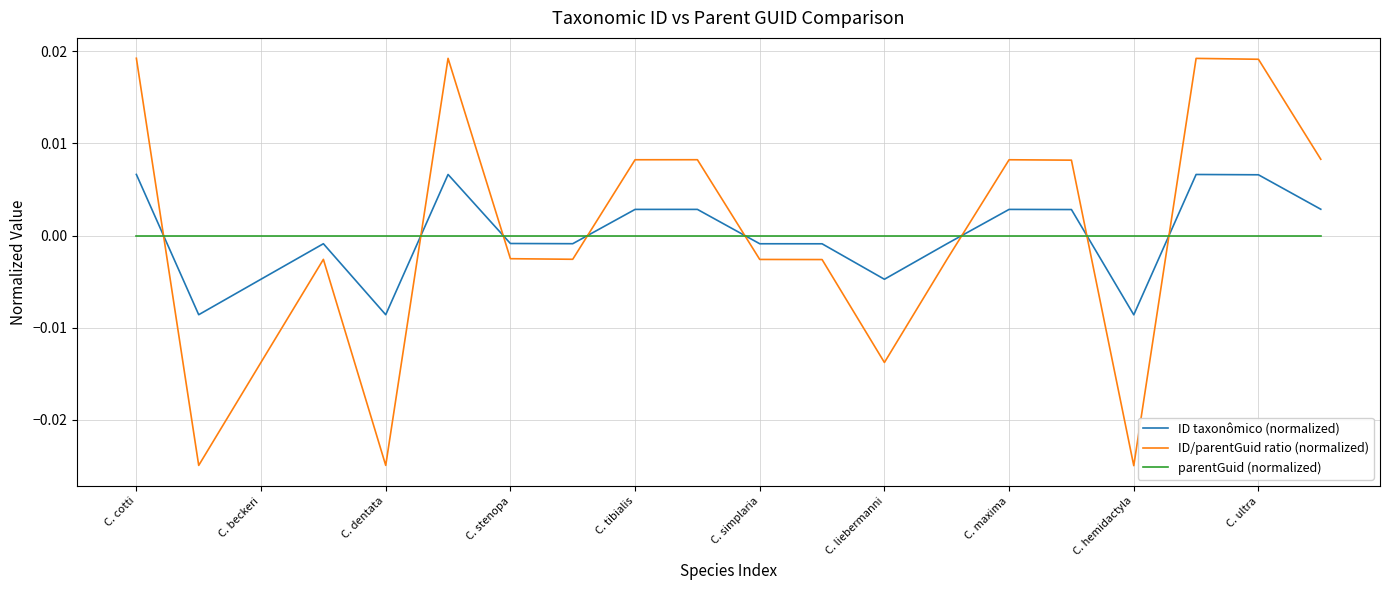

How many distinct data groups are displayed?

3